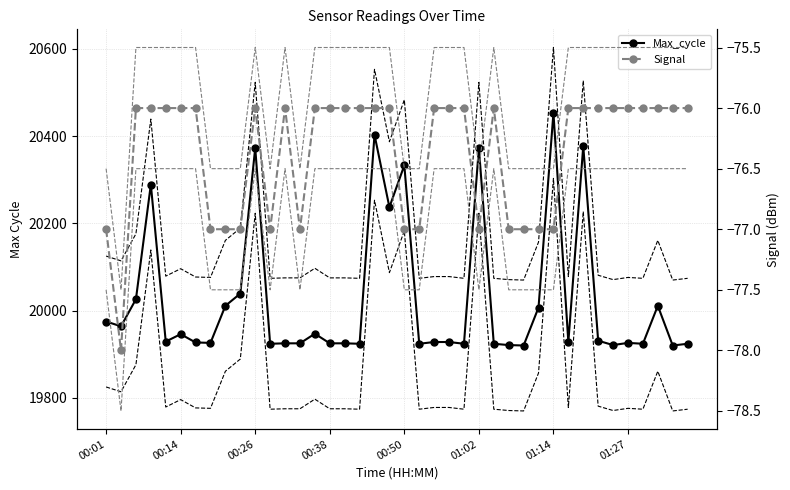

The value of Signal upper env at 23 is -75.5. True or false?

True